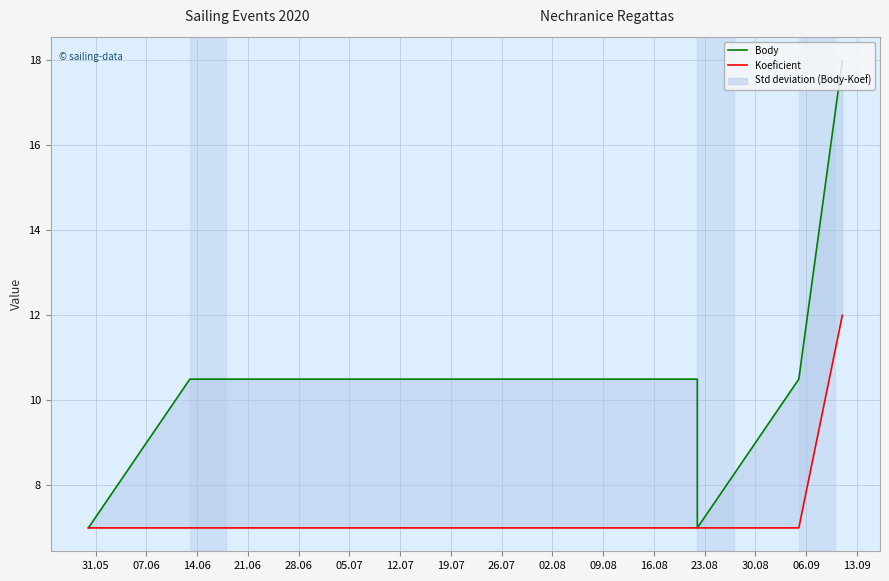

Which category has the lowest value across all series?

31.05